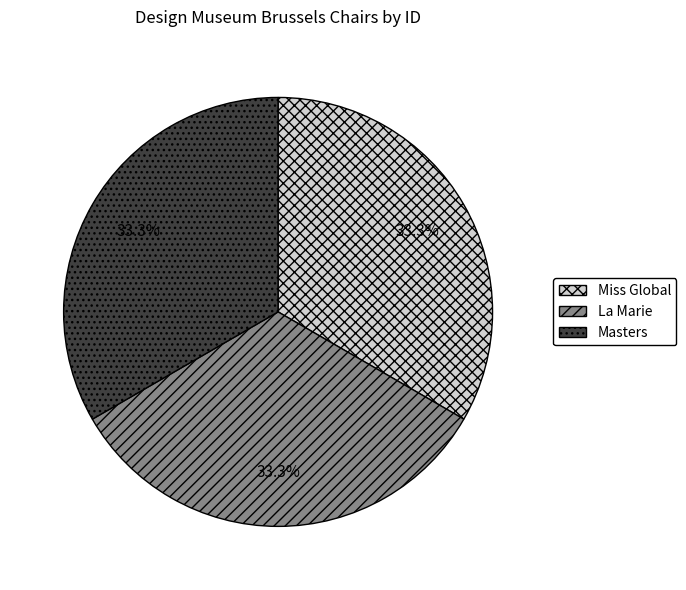

True or false: Miss Global accounts for 33% of the total.

True